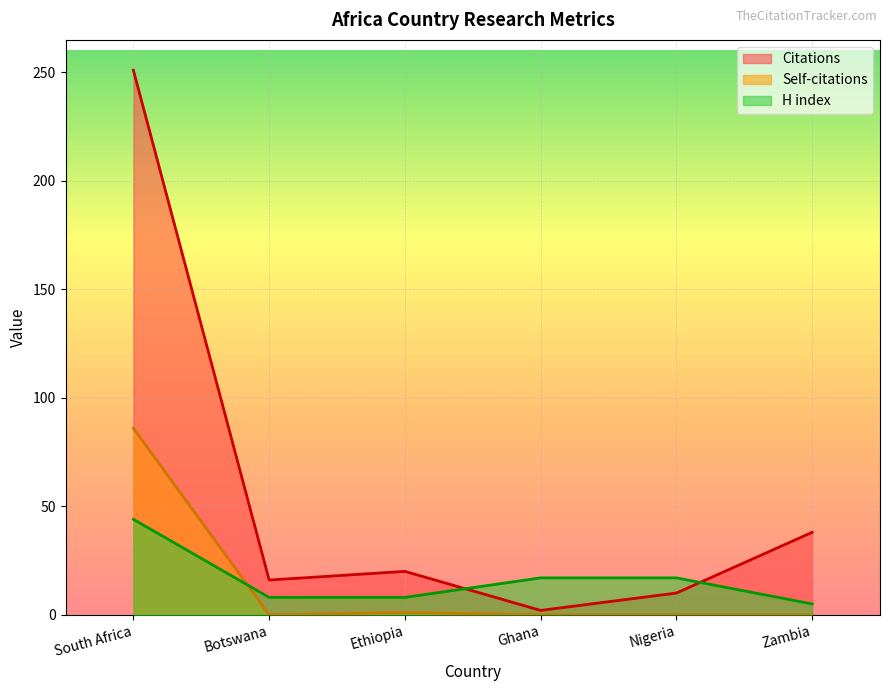

Between Zambia and Botswana, which is larger?

Zambia